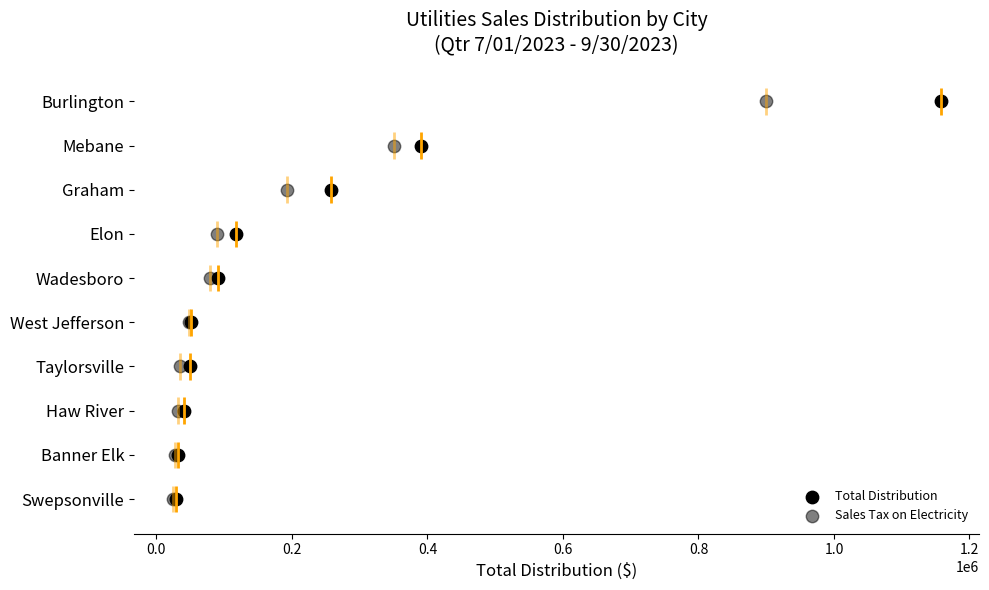

What are all the series names shown in the legend?

Total Distribution, Sales Tax on Electricity